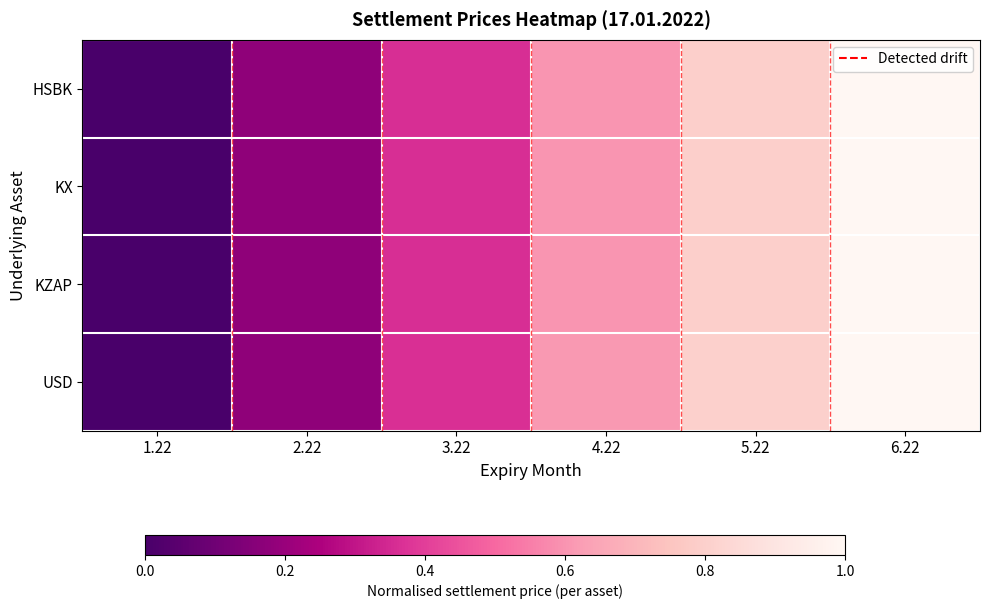

At how many categories does at least one series exceed 0?

5